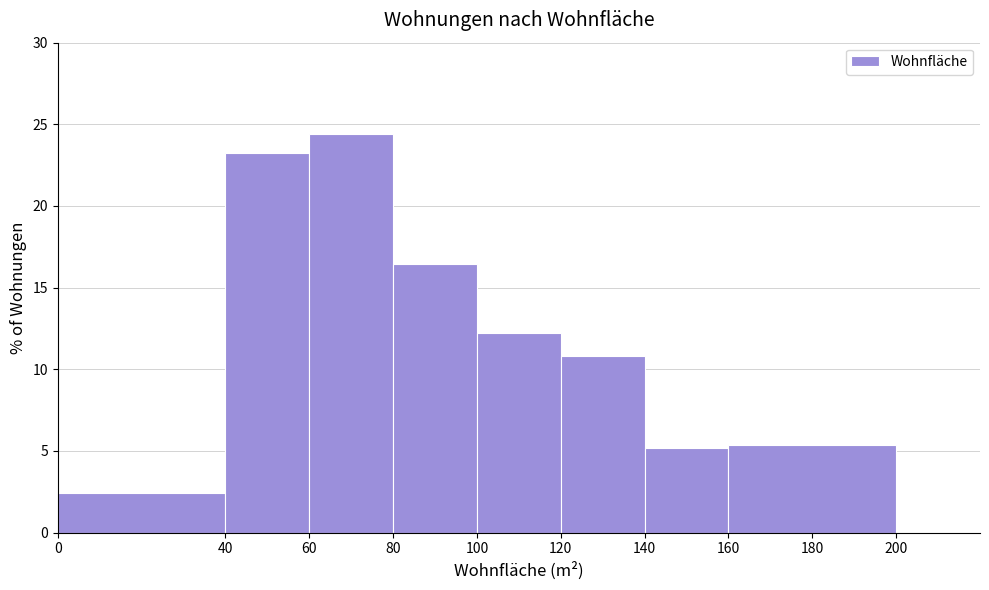

Reading left to right, transcribe this chart: for each bar, give the range it covers on the x-axis and its height. The values are not printed on the chart, so give them approximately, as read against the axis.

0 to 40: 2.5
40 to 60: 23.0
60 to 80: 24.5
80 to 100: 16.5
100 to 120: 12.0
120 to 140: 11.0
140 to 160: 5.0
160 to 200: 5.5